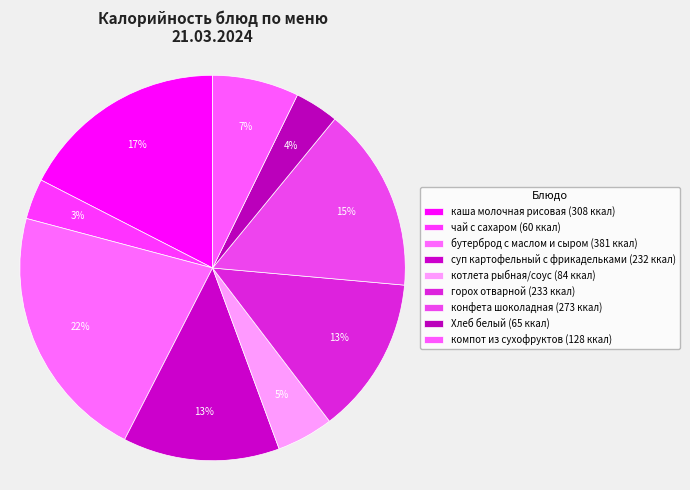

How many segments does this pie chart have?

9